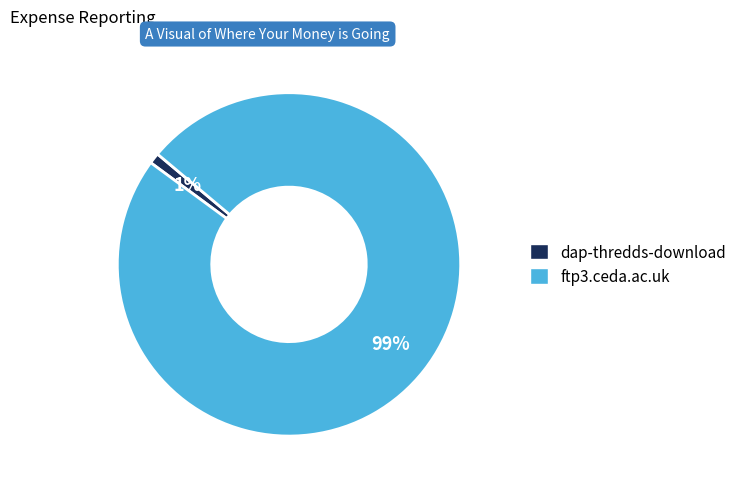

Rank the categories by value from lowest to highest.

dap-thredds-download, ftp3.ceda.ac.uk